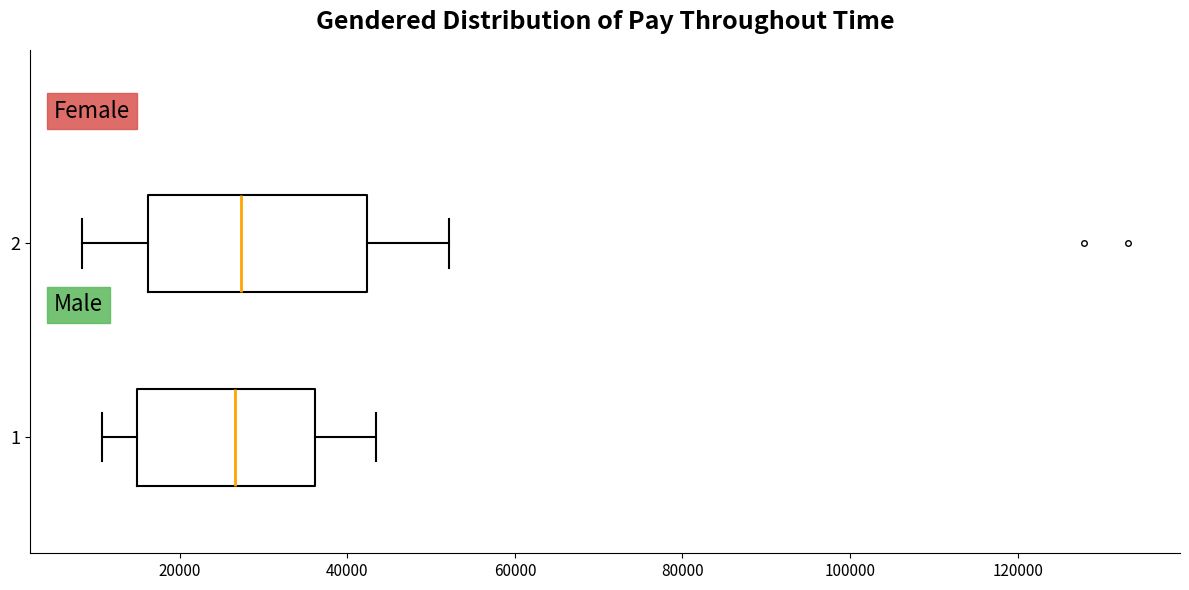

Where does the left whisker of the box at y = 1 end on the x-axis? The values are not printed on the chart, so give them approximately, as read against the axis.

10000